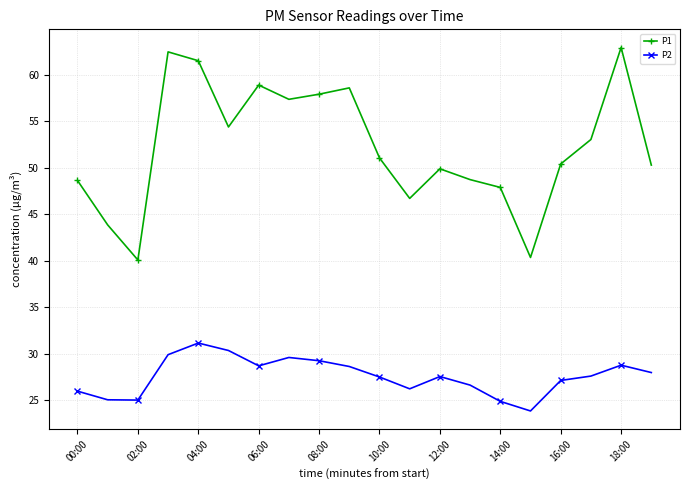

What is the value of the P2 point at the 6th from the left?

30.4